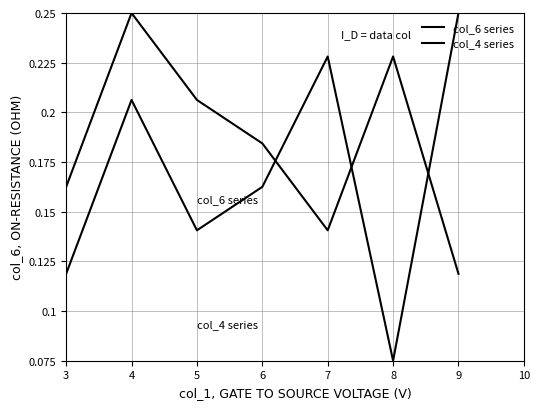

How many lines are shown in the chart?

2